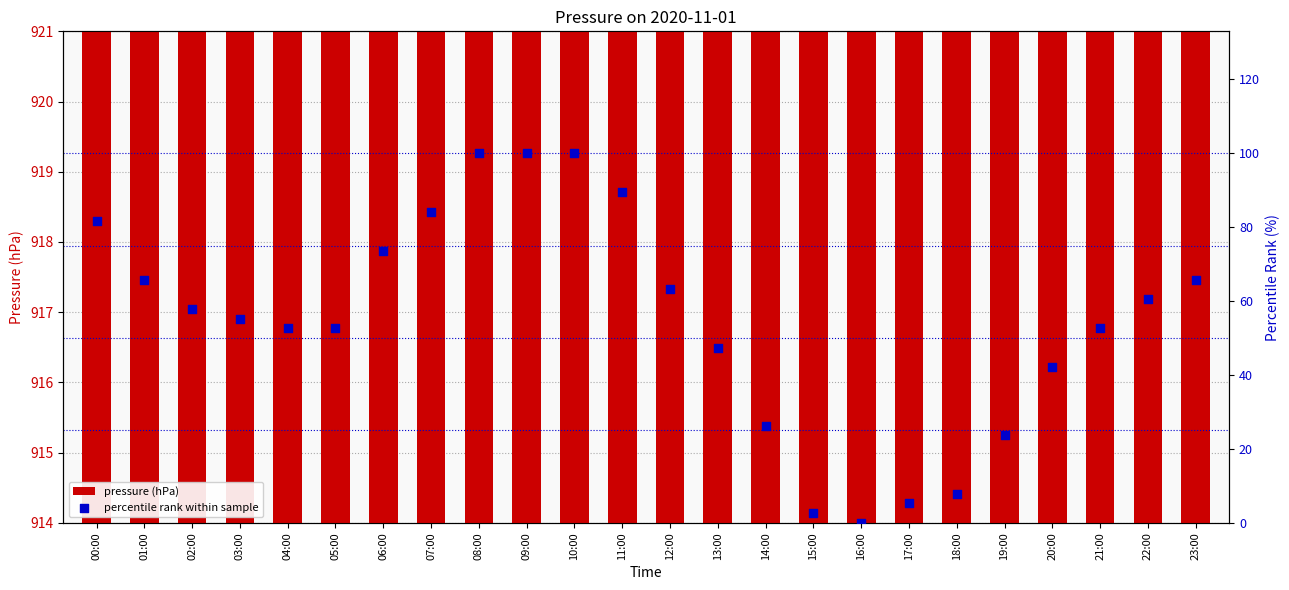

Which series has the largest total across all categories?

pressure (hPa)